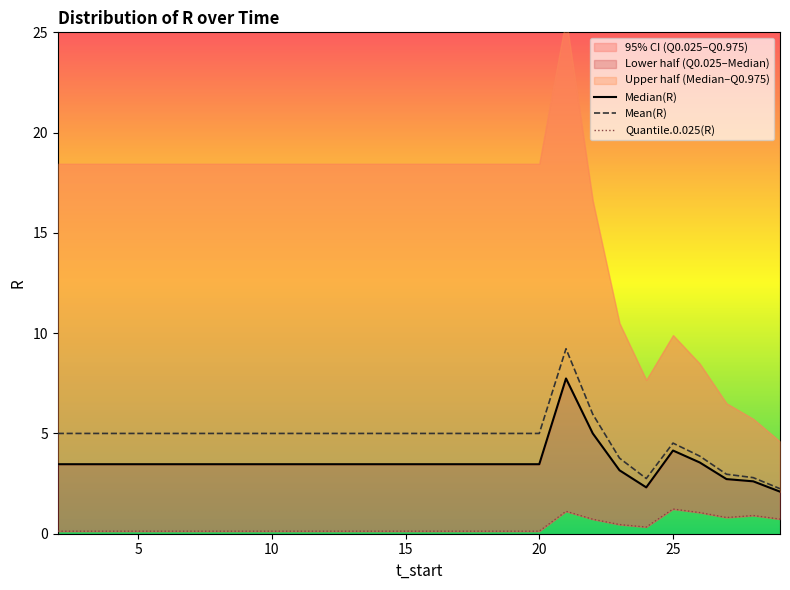

Does the chart display data point markers on the line(s)?

No